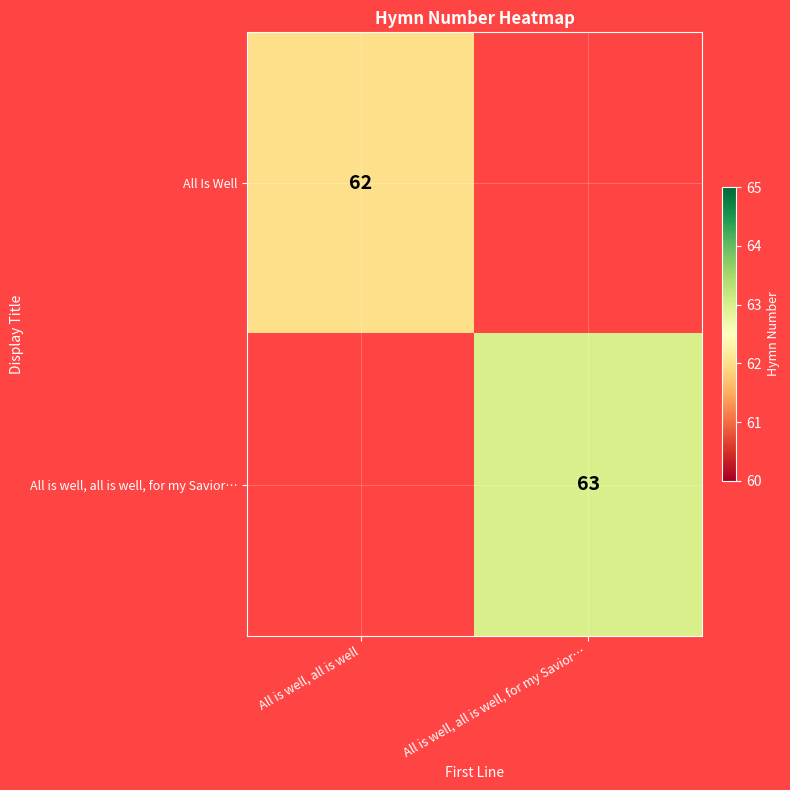

Count the number of data series in this chart.

2